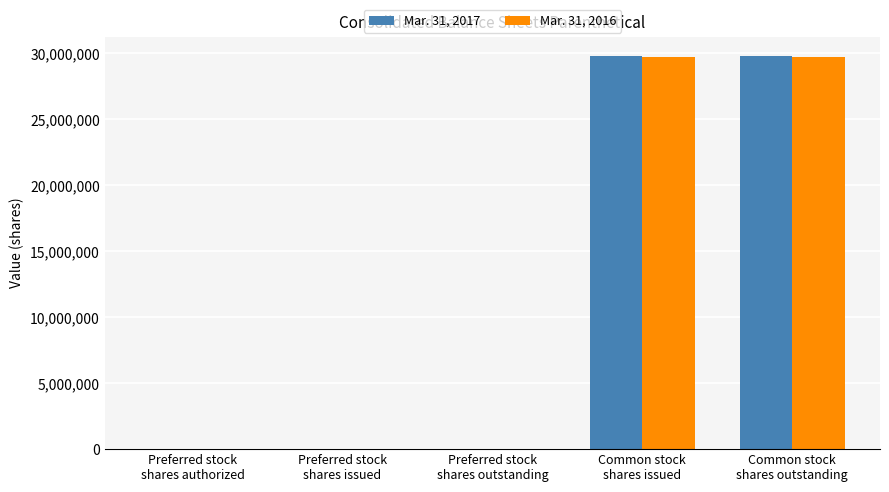

Read the Mar. 31, 2017 value at Common stock
shares outstanding, to the nearest 50.

29789150